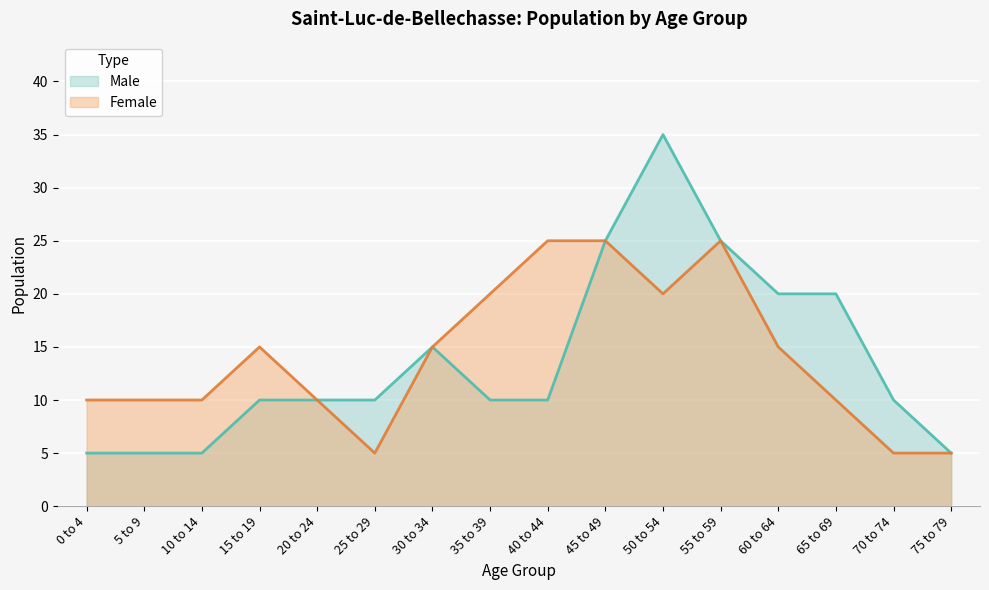

What is the label of the 6th point from the right?

50 to 54